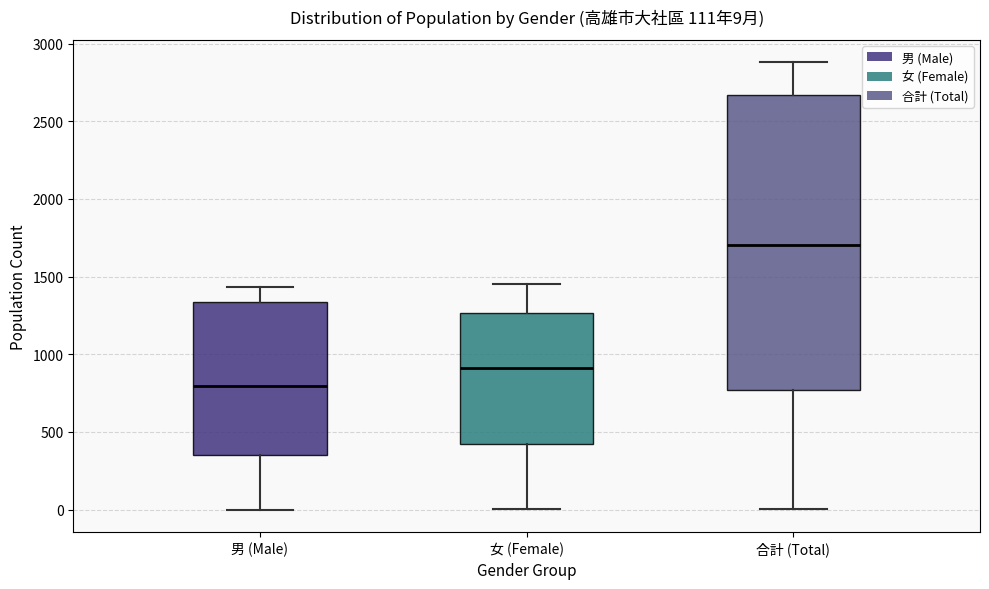

Which box is the tallest, from its lower edge to its upper edge?

合計 (Total)